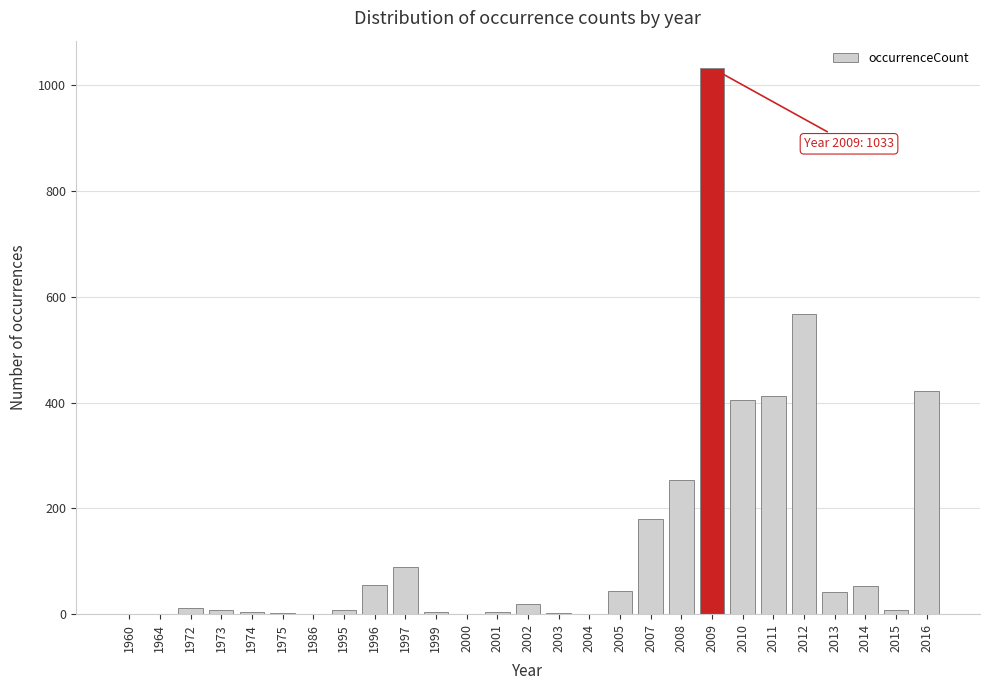

At which category does the chart reach its peak across all series?

2009